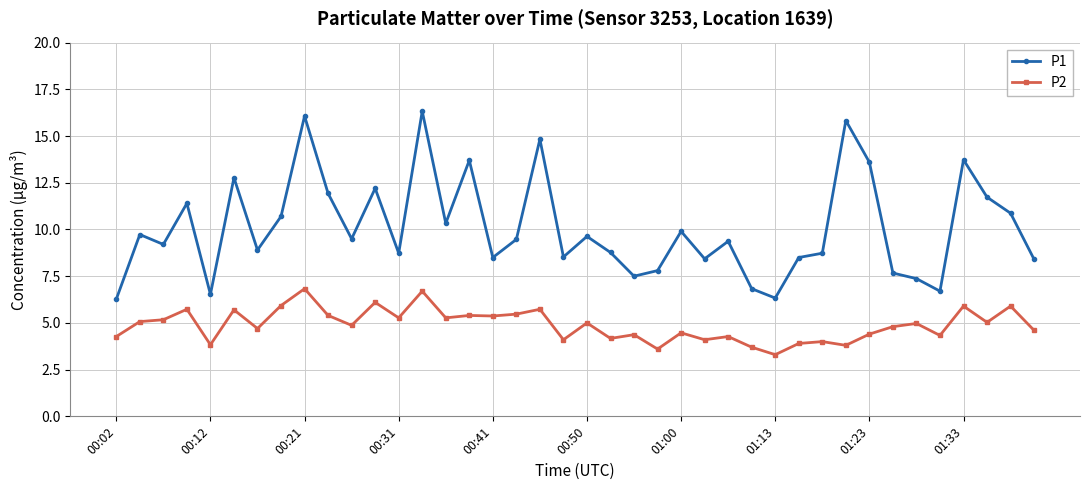

Is this an area chart (filled region under the line)?

No